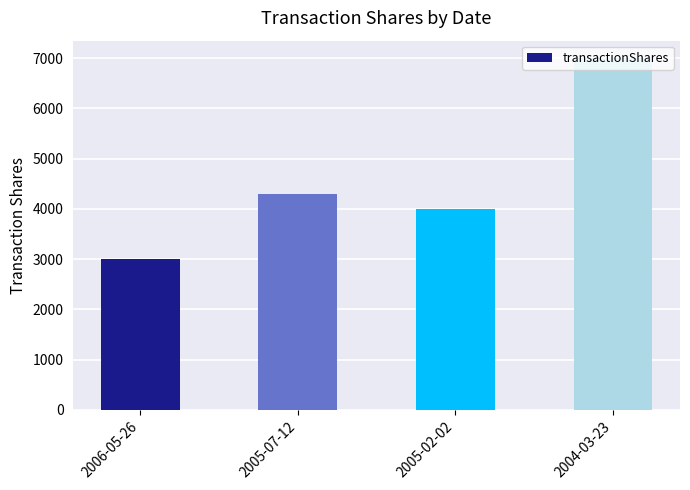

What is the difference between the maximum and minimum values?

4000